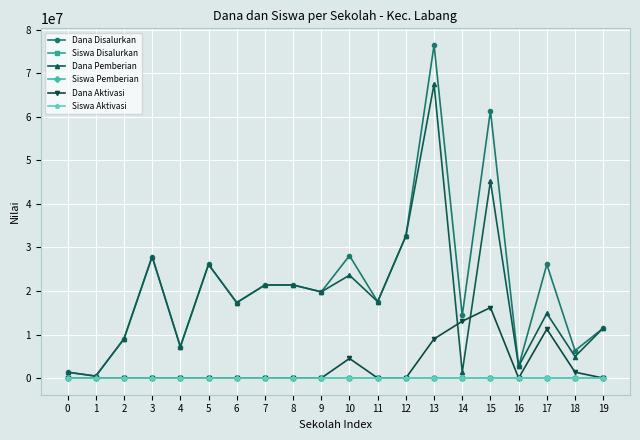

At which category is the sum across all series the highest?

13